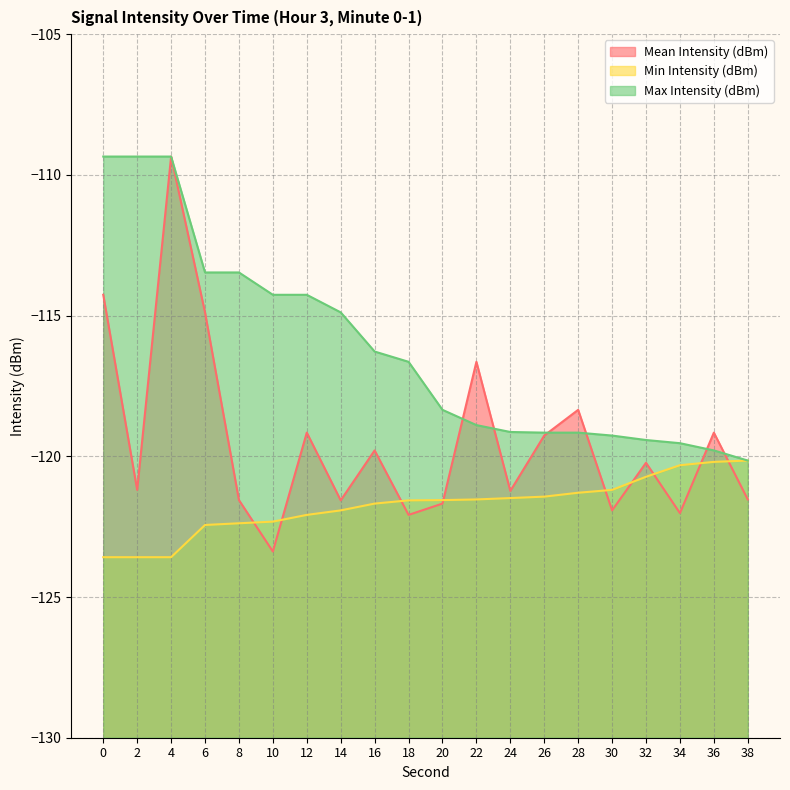

Which category has the highest value in the Min Intensity (dBm) series?

38